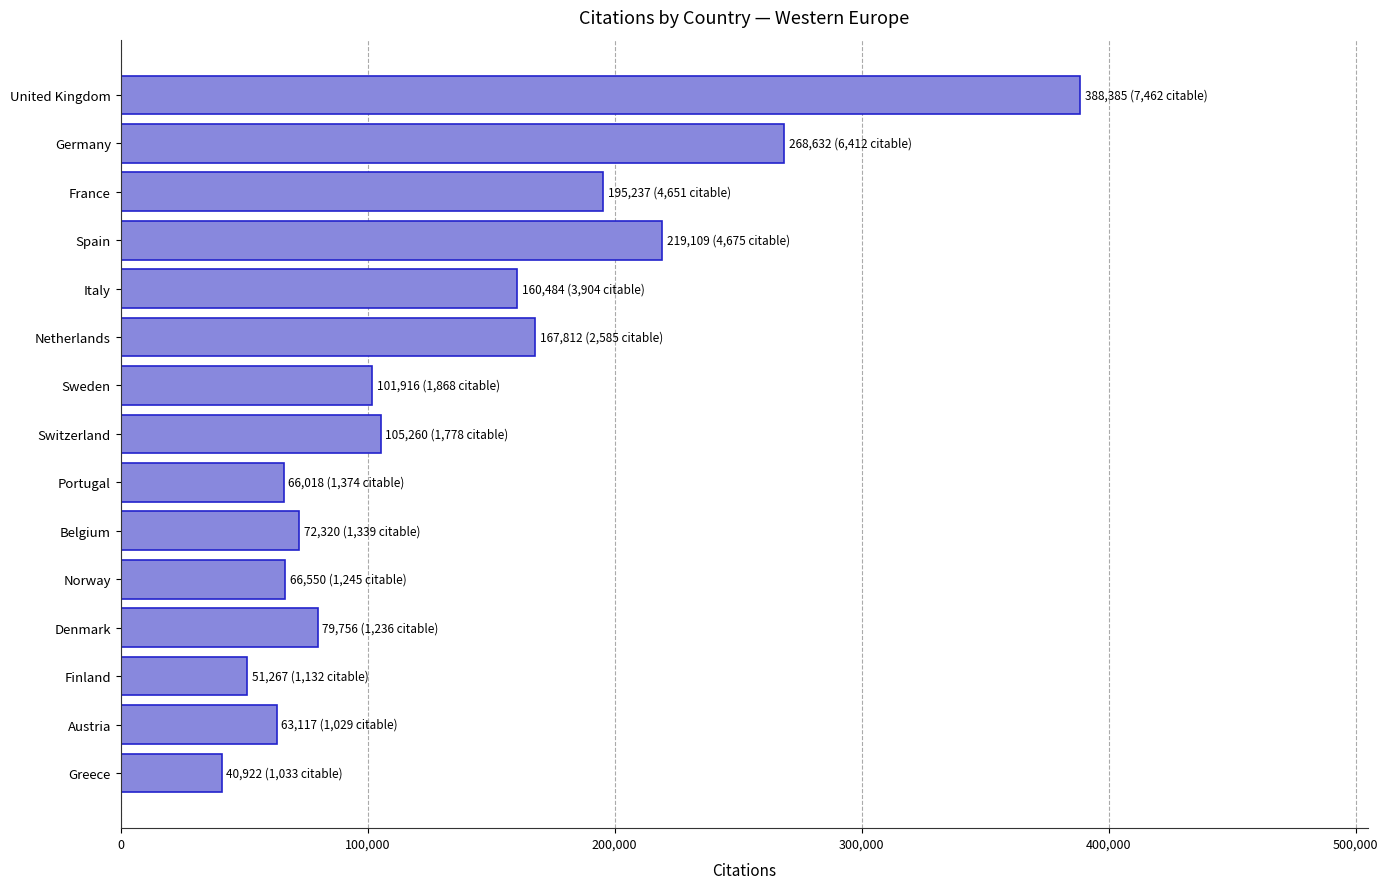

What is the change in value from Portugal to Denmark?

+13738